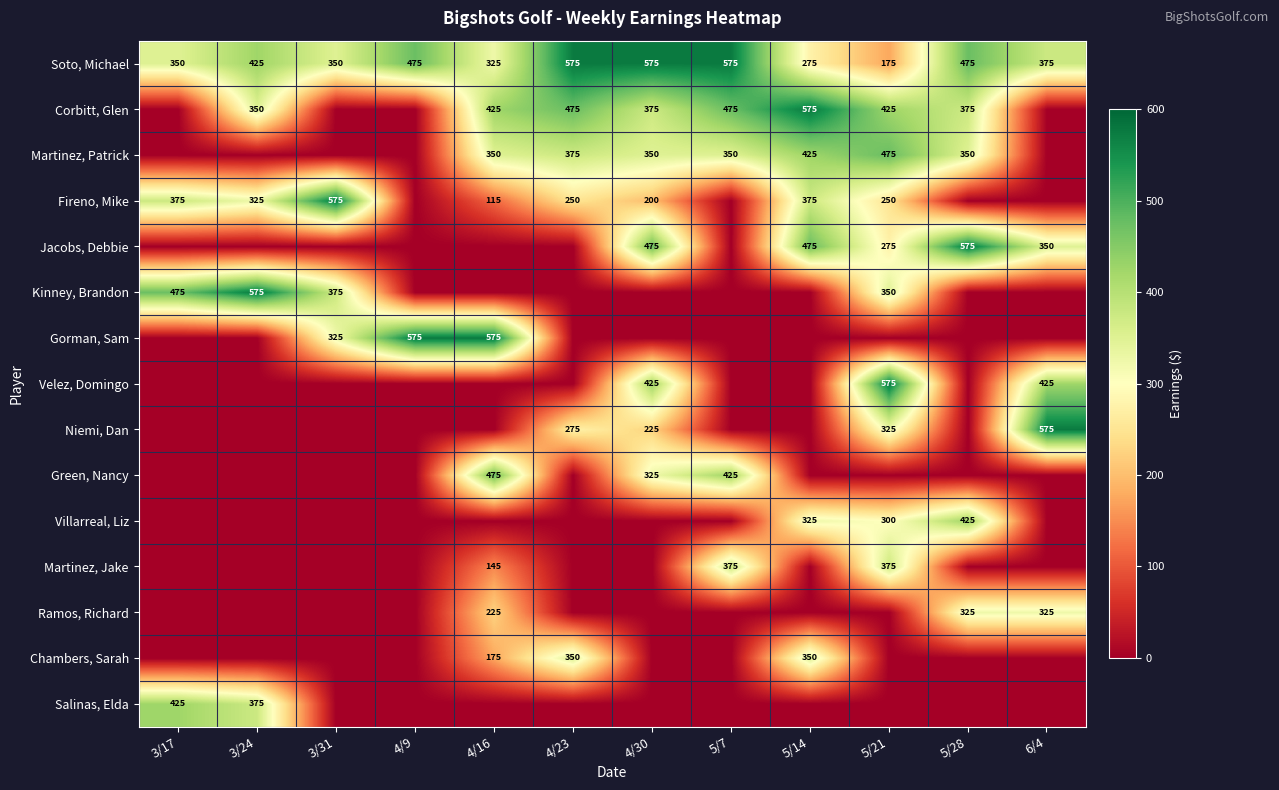

What is the difference between the maximum and minimum values in the Soto, Michael series?

400